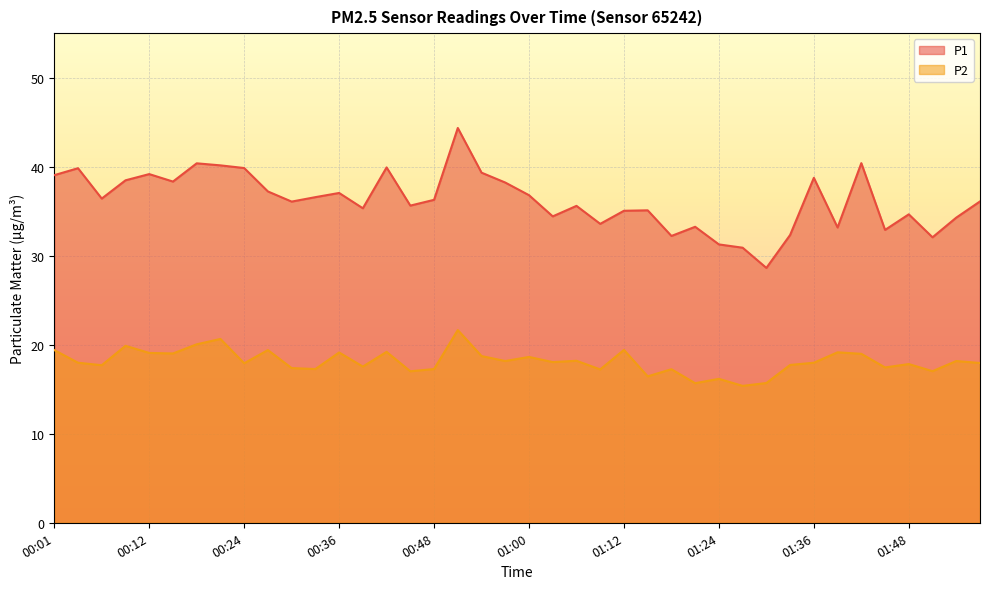

Rank the series by their maximum value, from highest to lowest.

P1, P2